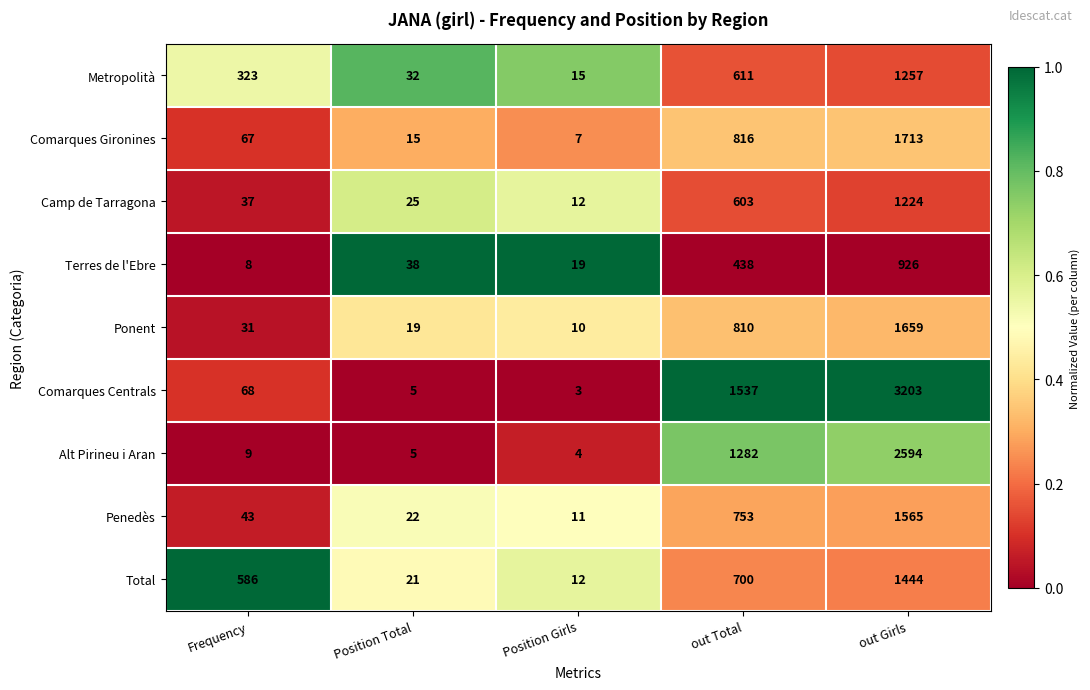

What is the total value across all series at out Girls?

15585